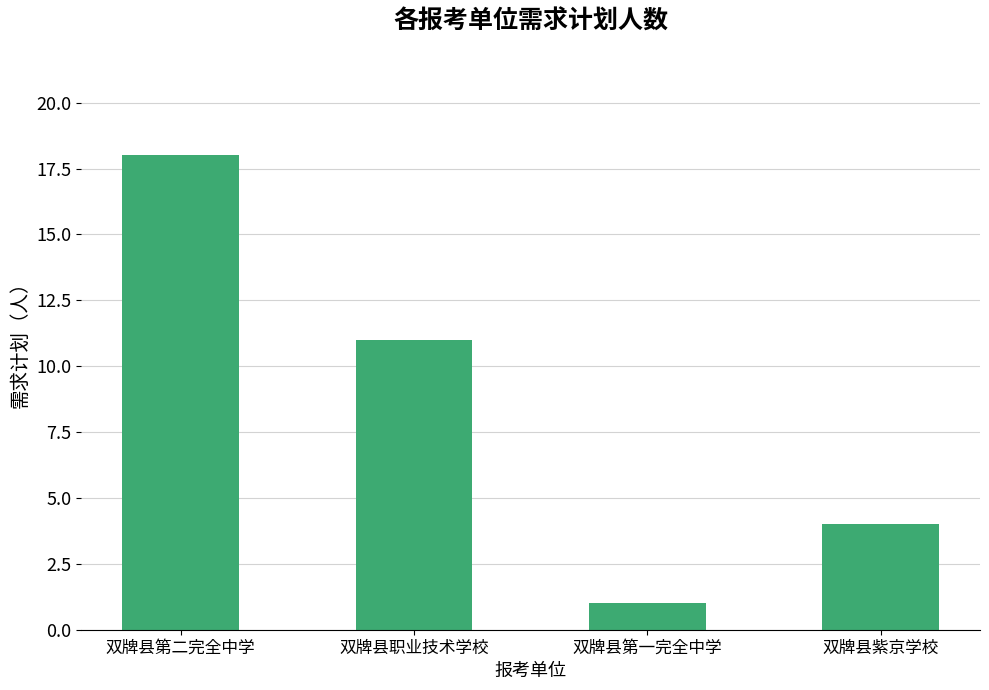

How many bars are there in total?

4